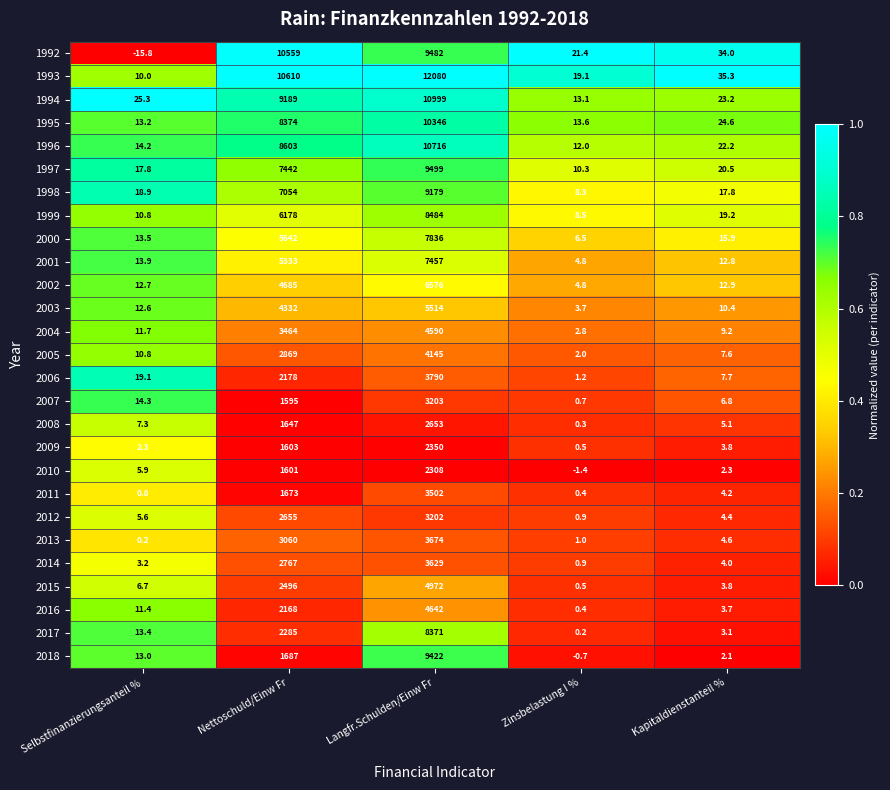

The 2001 series shows 10748.4 at Langfr.Schulden/Einw Fr. True or false?

False